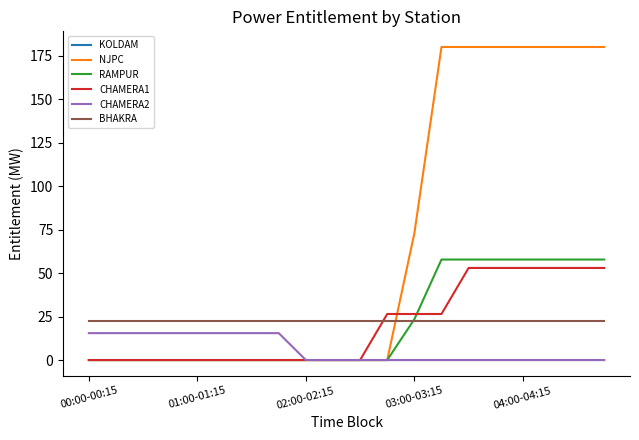

After their last crossing, which series has the higher values: BHAKRA or CHAMERA1?

CHAMERA1